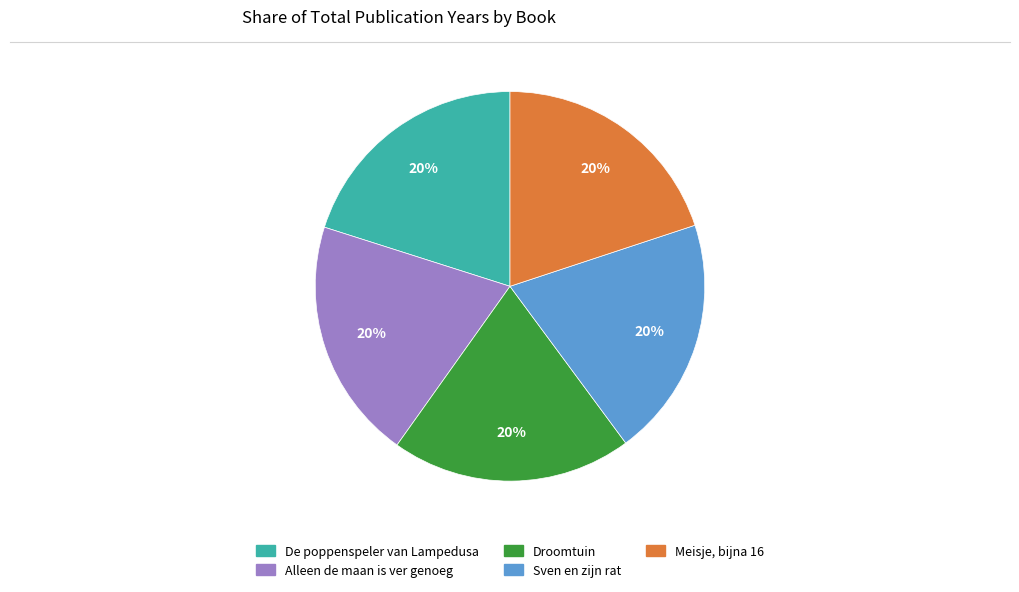

Count the number of slices in the pie.

5